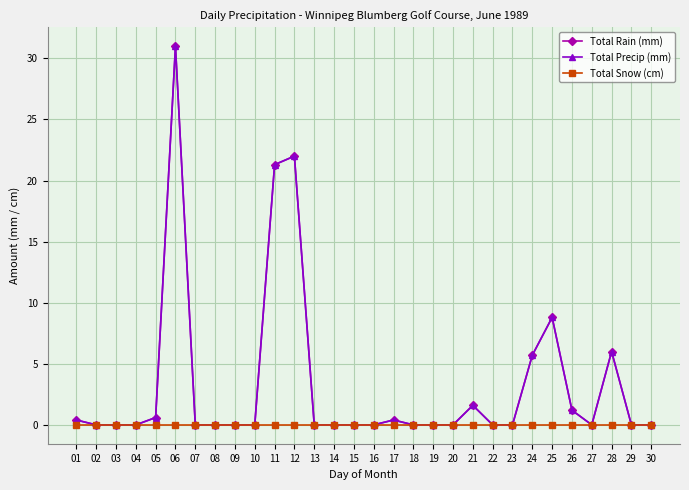

Which category has the lowest value in the Total Snow (cm) series?

01